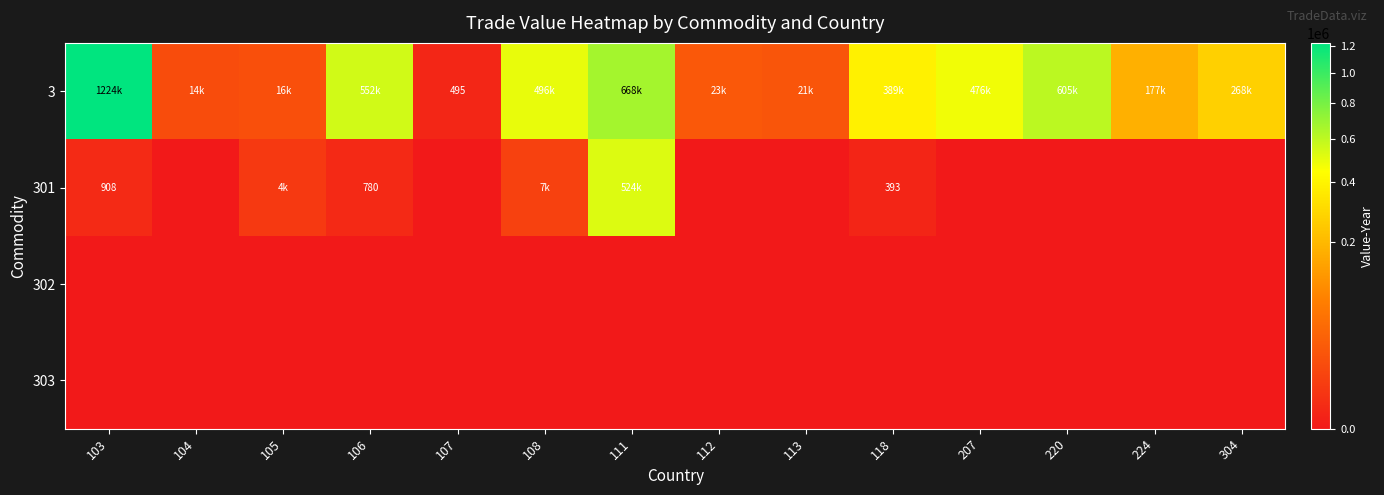

The 3 series shows 5748 at 105. True or false?

False